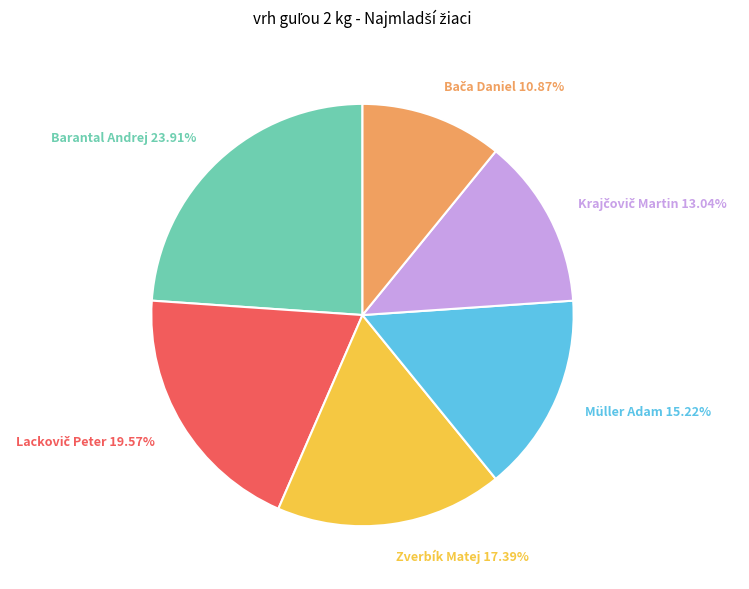

Which slice is the largest?

Barantal Andrej